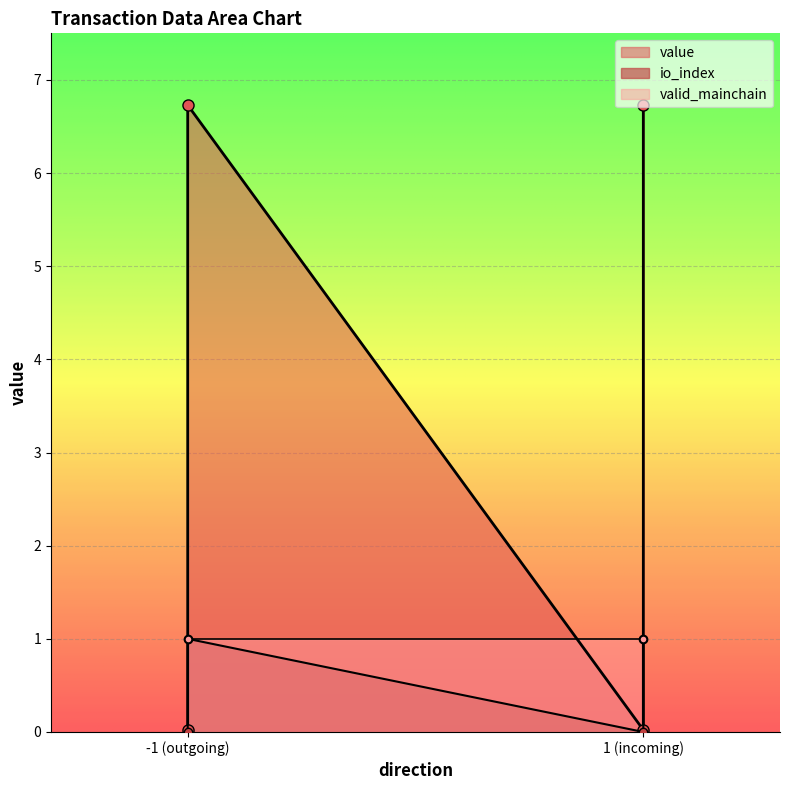

What is the maximum value shown in the chart?

6.7